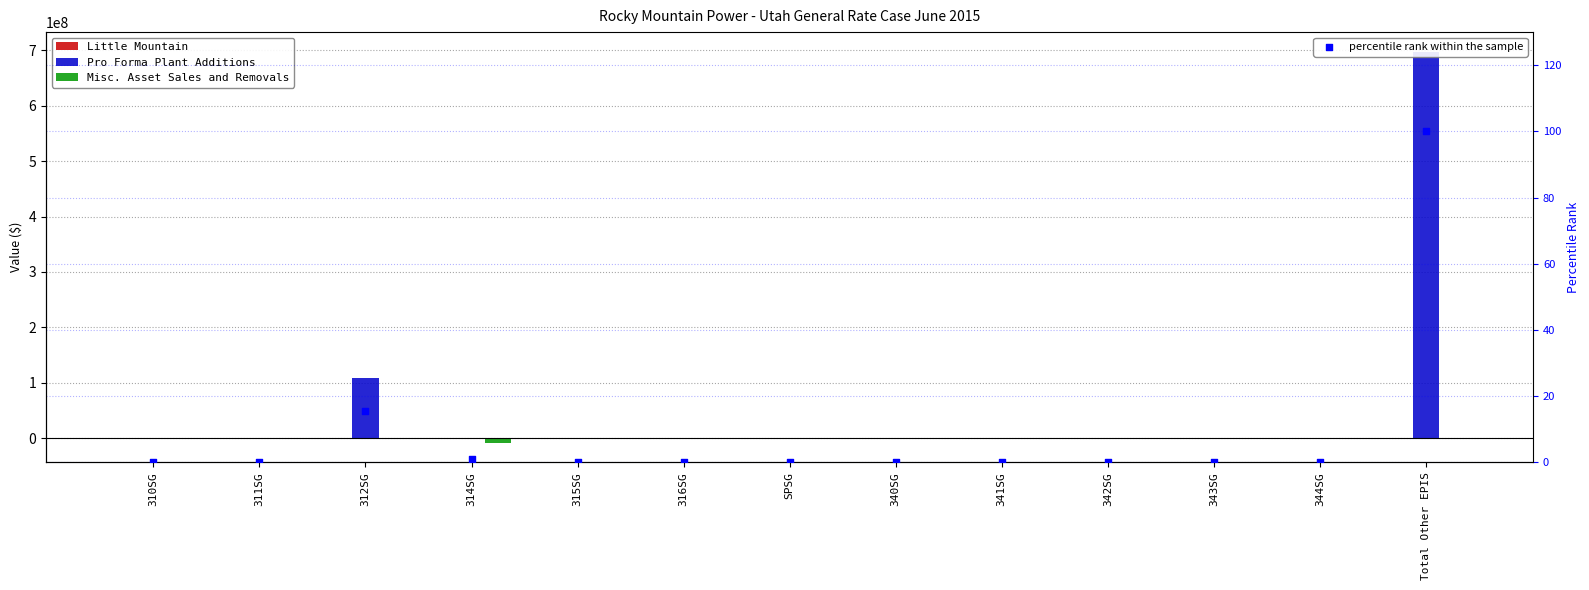

Which series reaches the minimum Y coordinate?

Misc. Asset Sales and Removals